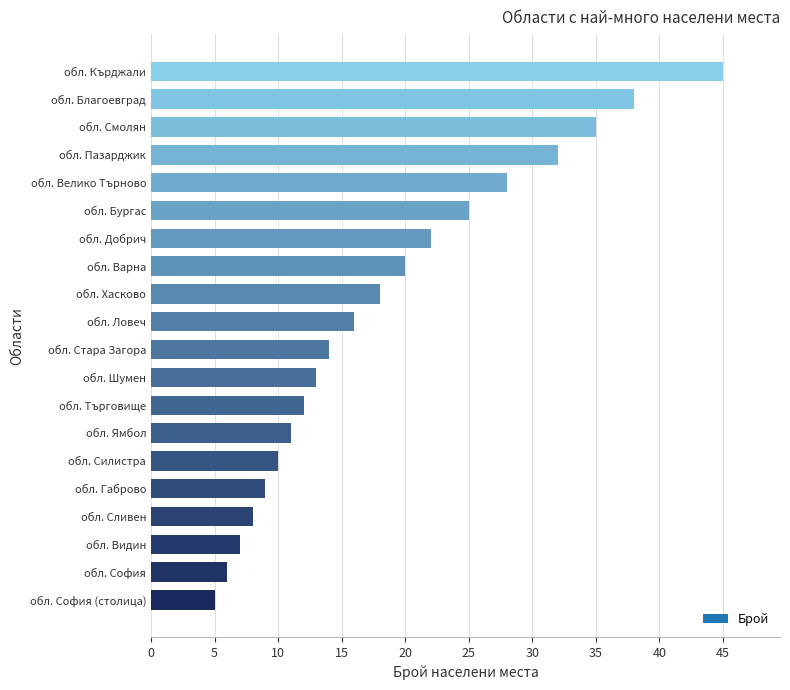

Reading bottom to top, list all the values displayed in this chart.

обл. София (столица)=5	обл. София=6	обл. Видин=7	обл. Сливен=8	обл. Габрово=9	обл. Силистра=10	обл. Ямбол=11	обл. Търговище=12	обл. Шумен=13	обл. Стара Загора=14	обл. Ловеч=16	обл. Хасково=18	обл. Варна=20	обл. Добрич=22	обл. Бургас=25	обл. Велико Търново=28	обл. Пазарджик=32	обл. Смолян=35	обл. Благоевград=38	обл. Кърджали=45